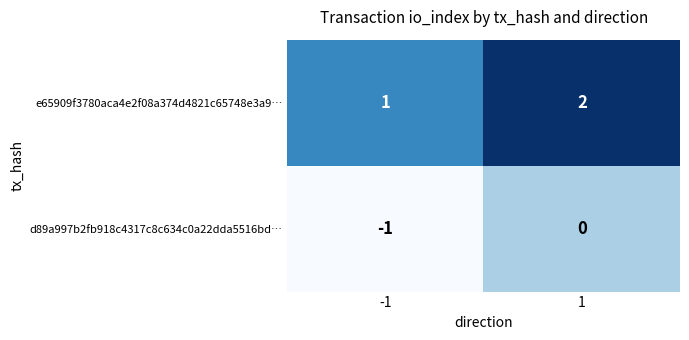

The value of d89a997b2fb918c4317c8c634c0a22dda5516bd… at 1 is 0. True or false?

True